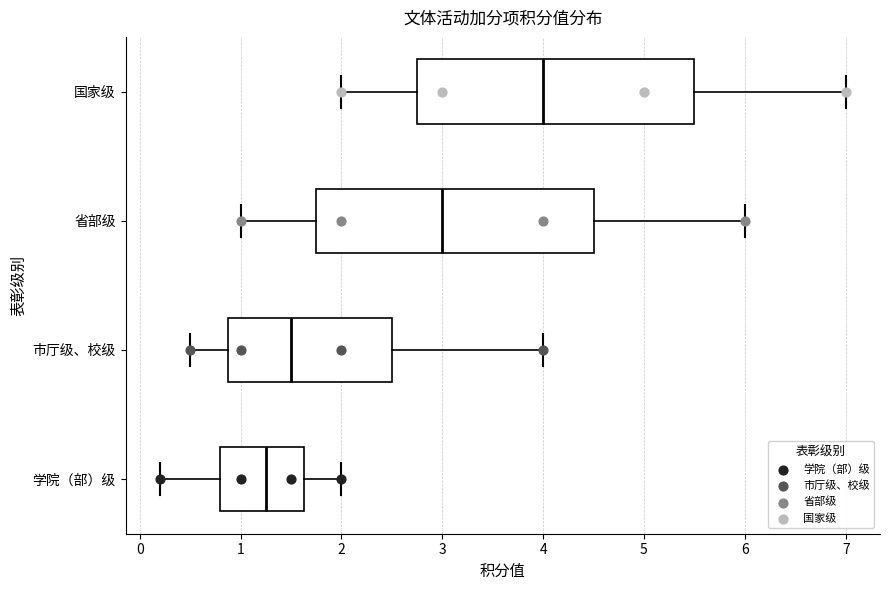

Where is the left edge of the box for 省部级 on the x-axis? The values are not printed on the chart, so give them approximately, as read against the axis.

1.8